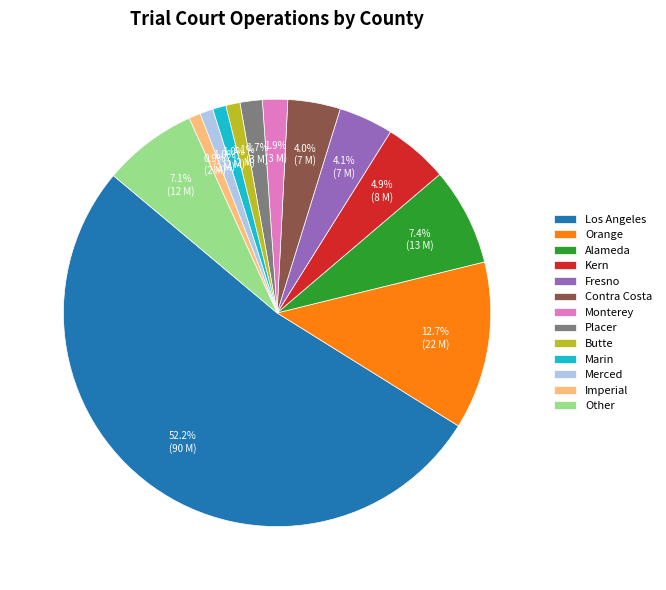

What is the ratio of the value at Other to the value at Placer?

4.2